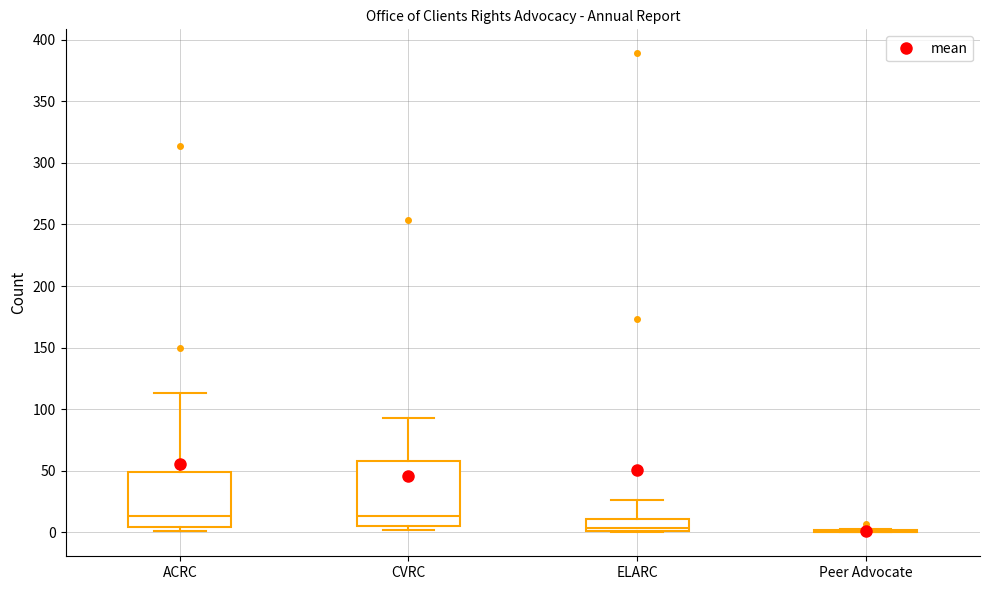

Reading left to right, transcribe this box plot: for each box, give where its median line is, the range the box spans, and where its two whiskers end, as read against the y-axis. The values are not printed on the chart, so give them approximately, as read against the axis.

ACRC: median 15, box 5 to 50, whiskers 0 to 115
CVRC: median 15, box 5 to 60, whiskers 0 to 95
ELARC: median 5, box 0 to 10, whiskers 0 to 25
Peer Advocate: box collapsed to a line at 0, whiskers 0 to 5